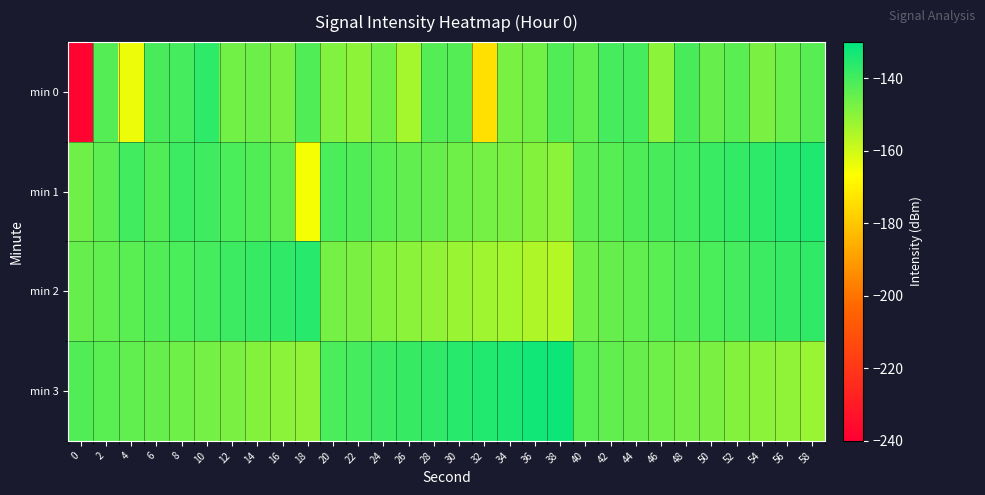

What is the greatest value displayed?

-132.0